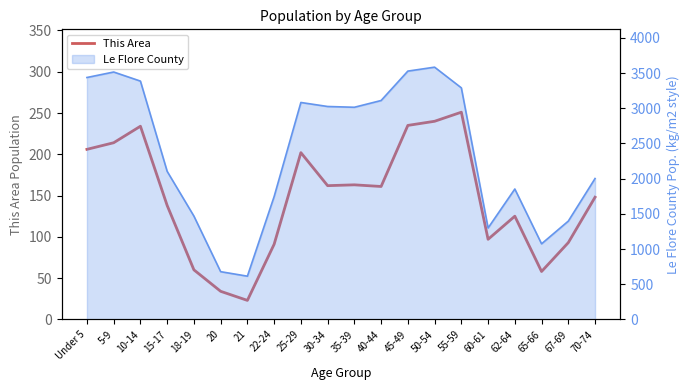

What is the greatest value displayed?

251